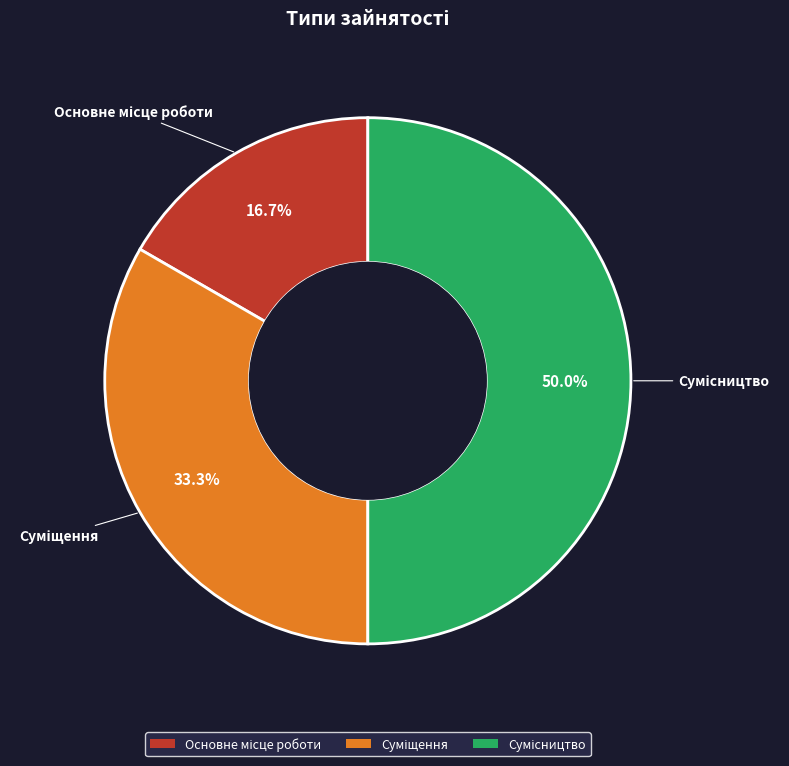

What is the ratio of the value at Основне місце роботи to the value at Суміщення?

0.5